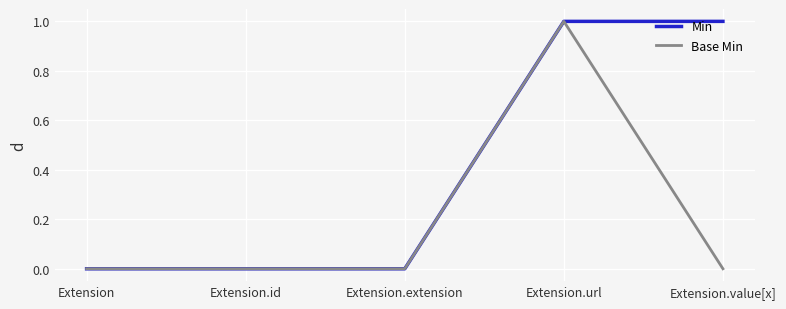

What are all the series names shown in the legend?

Min, Base Min